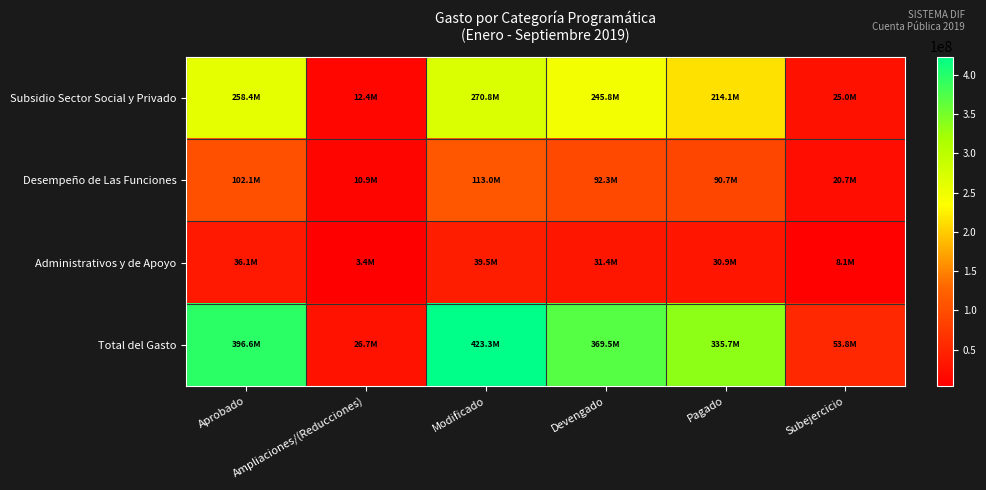

Which has a higher value, Pagado or Subejercicio?

Pagado